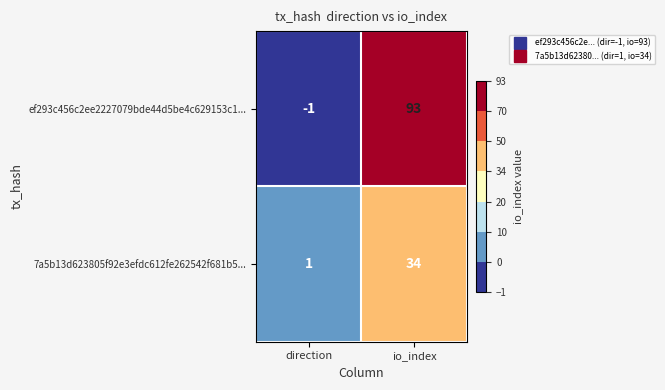

Which category has the lowest value across all series?

direction